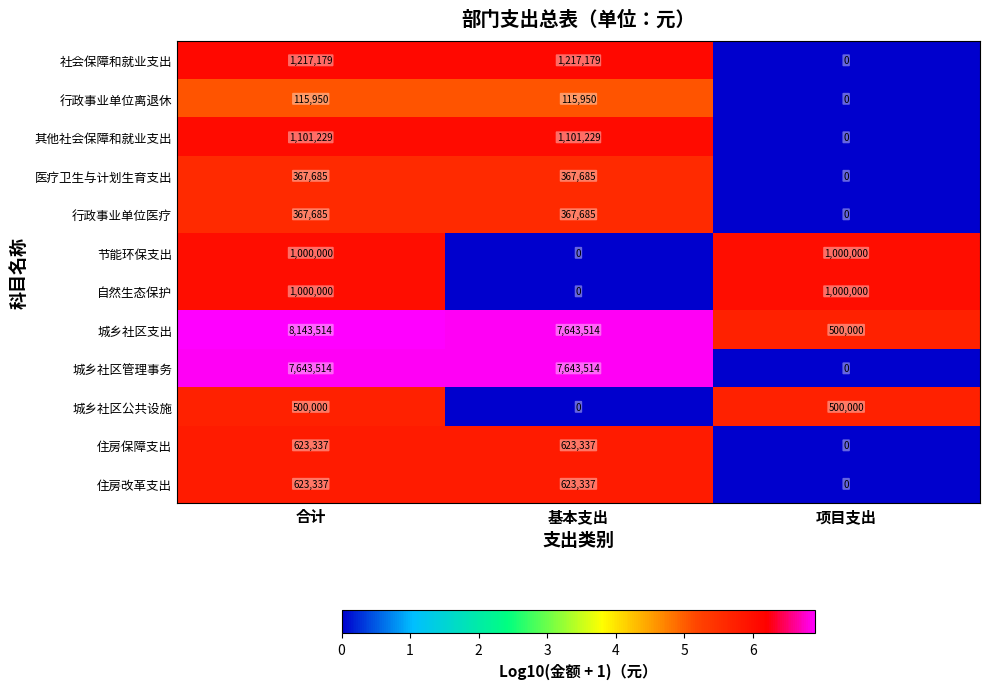

What value does the 住房改革支出 series have at 基本支出, to the nearest 50?

623350